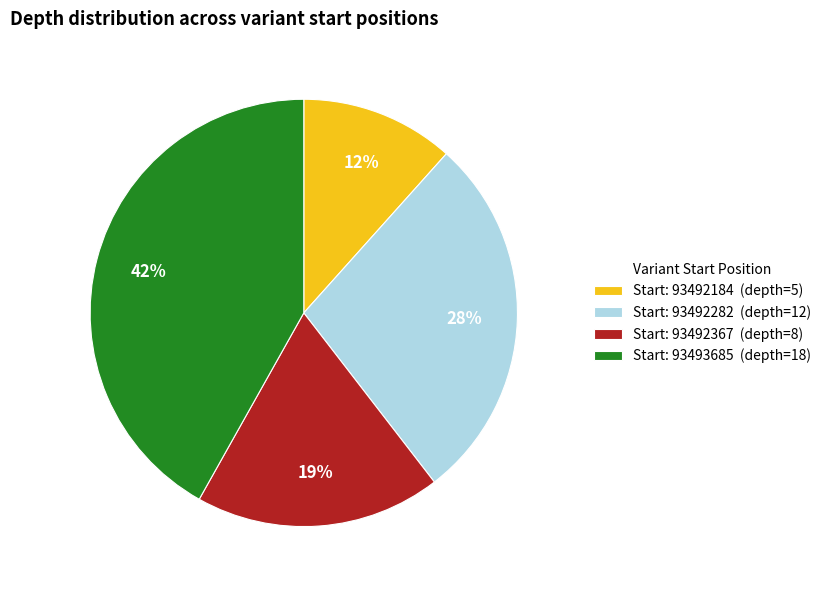

Is there any slice that represents more than half of the pie?

No